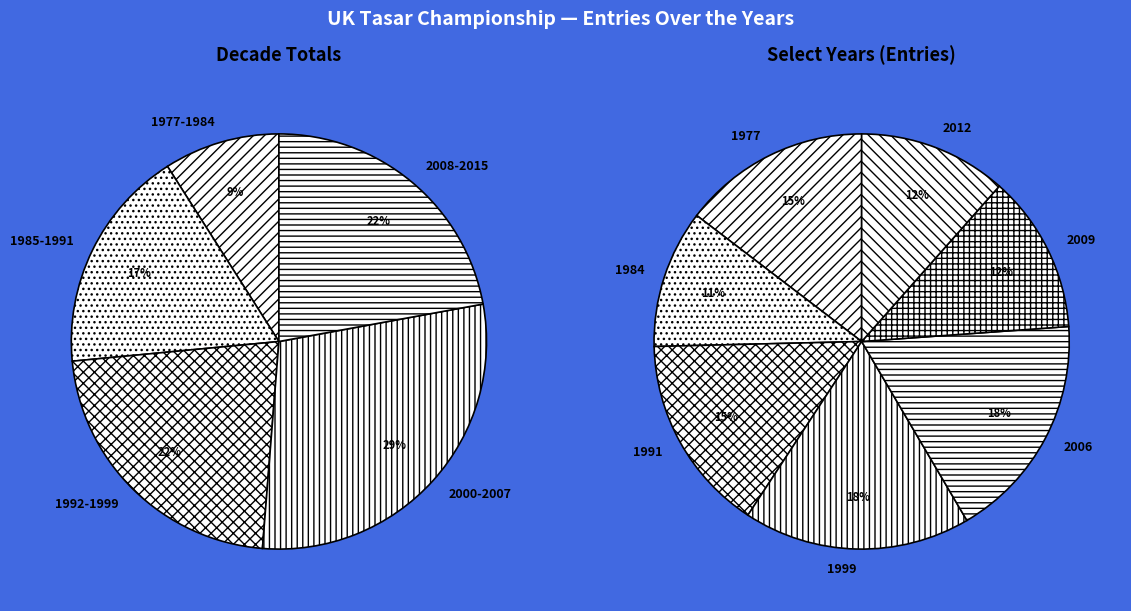

Is there a majority slice in this chart?

No